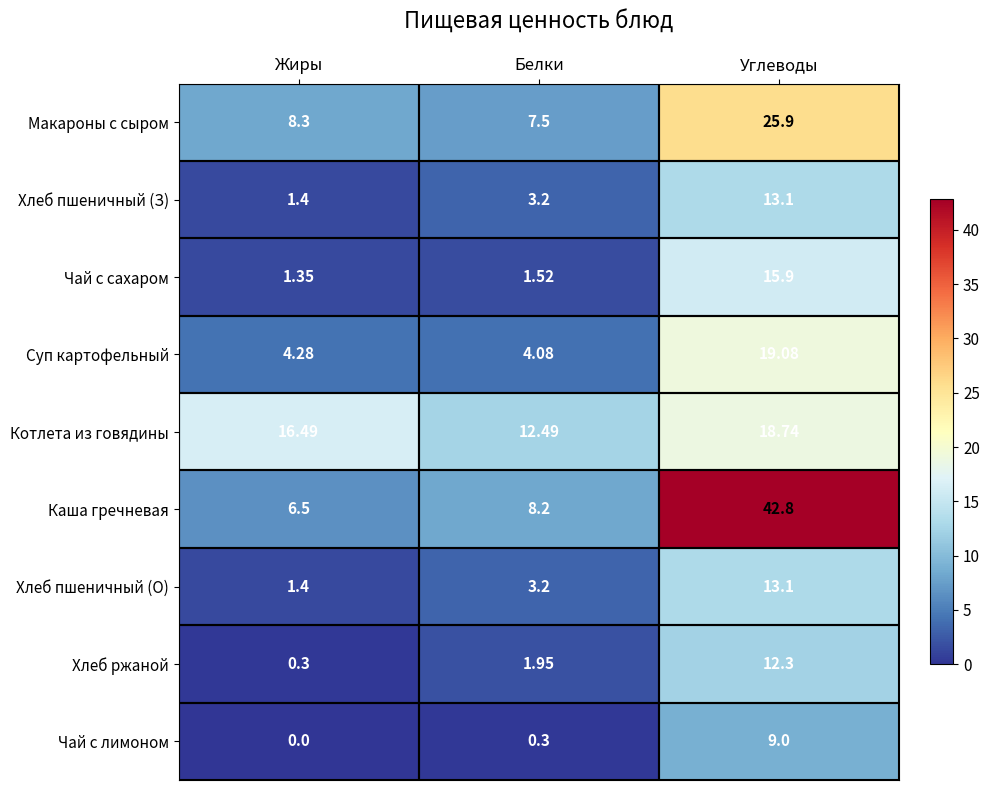

At which category is the sum across all series the highest?

Углеводы